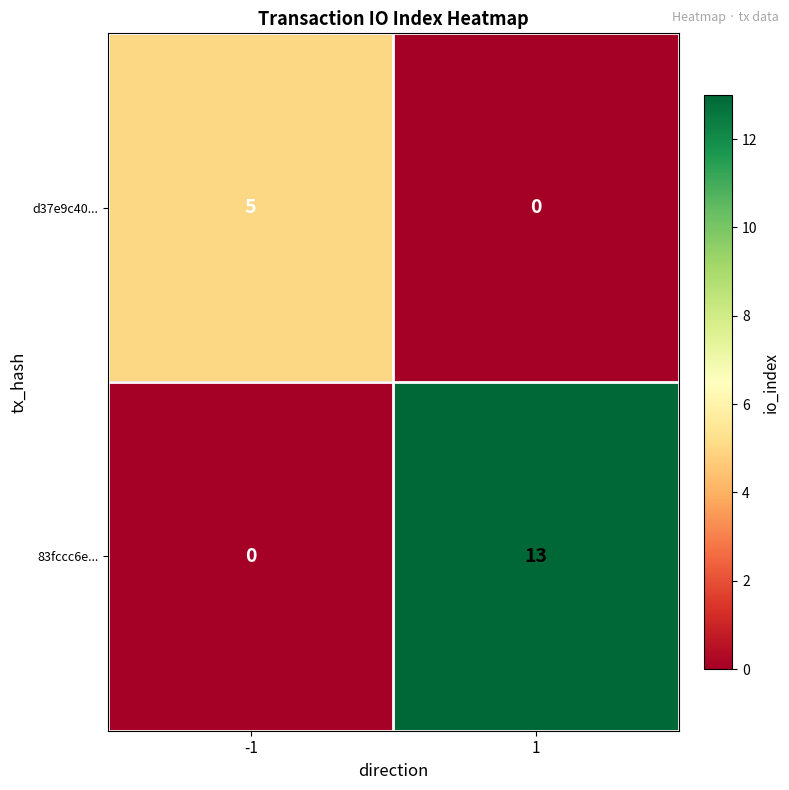

At which category does the chart reach its peak across all series?

1